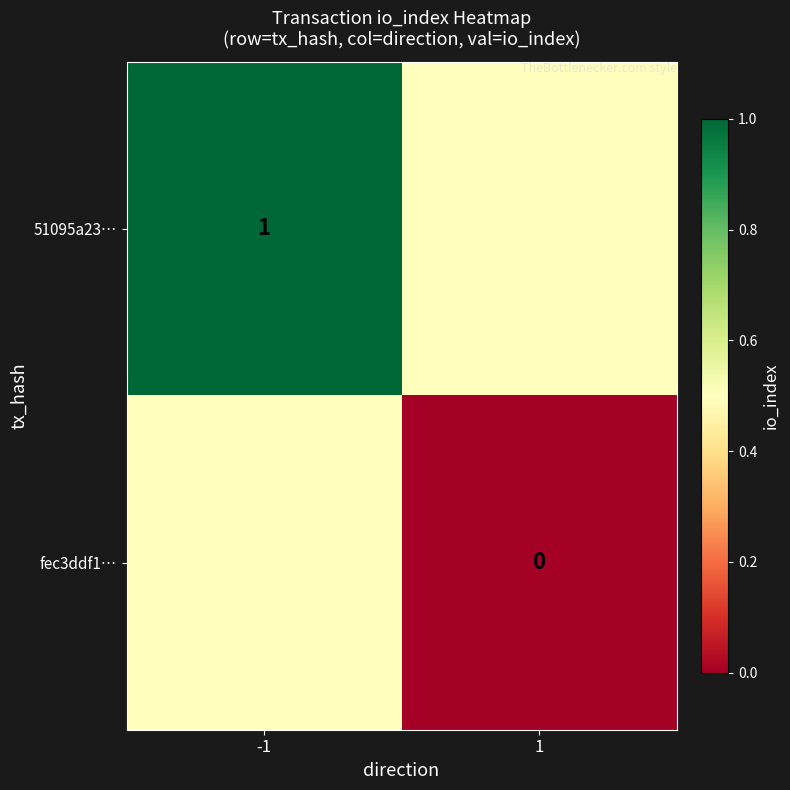

The 51095a23… series shows 1.6 at -1. True or false?

False